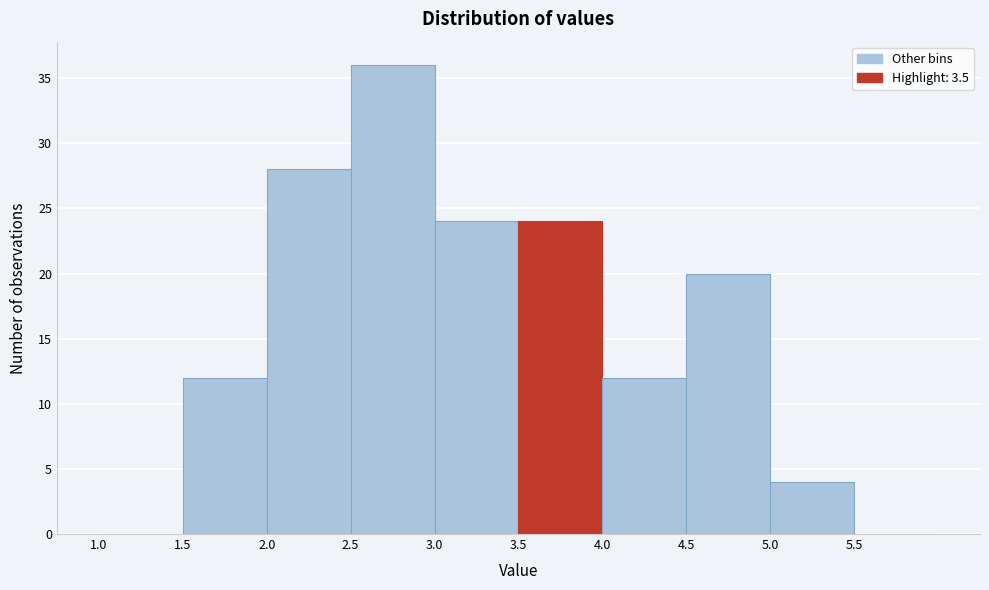

Reading left to right, transcribe this chart: for each bar, give the range it covers on the x-axis and its height. The values are not printed on the chart, so give them approximately, as read against the axis.

1.0 to 1.5: 0
1.5 to 2.0: 12
2.0 to 2.5: 28
2.5 to 3.0: 36
3.0 to 3.5: 24
3.5 to 4.0: 24
4.0 to 4.5: 12
4.5 to 5.0: 20
5.0 to 5.5: 4
5.5 to 6.0: 0